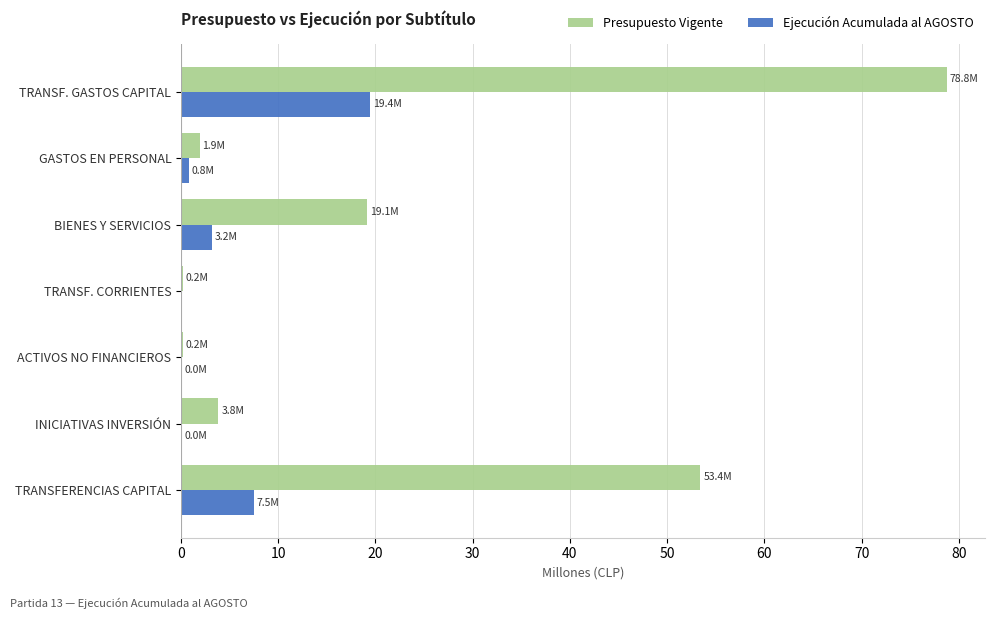

At which category is the sum across all series the highest?

TRANSF. GASTOS CAPITAL